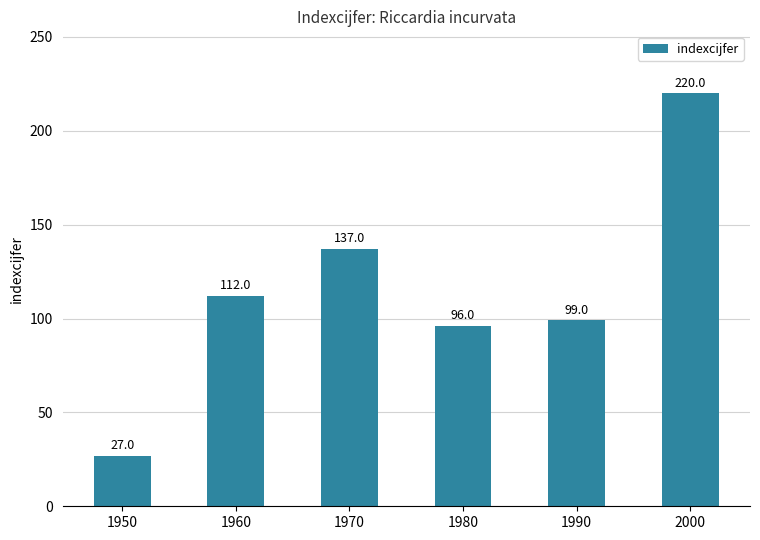

What is the difference between the values at 1980 and 1970?

41